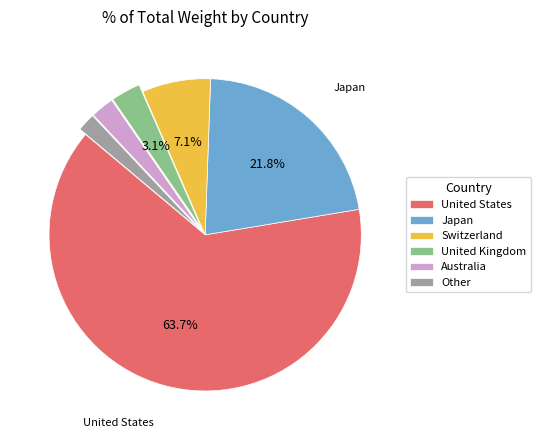

Count the number of slices in the pie.

6